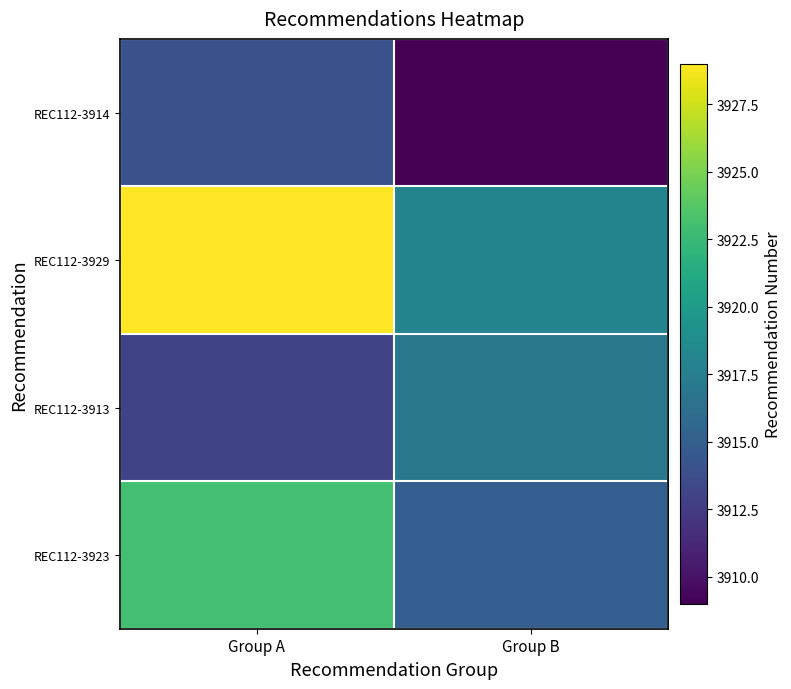

Which series has the largest range (max minus min)?

REC112-3929